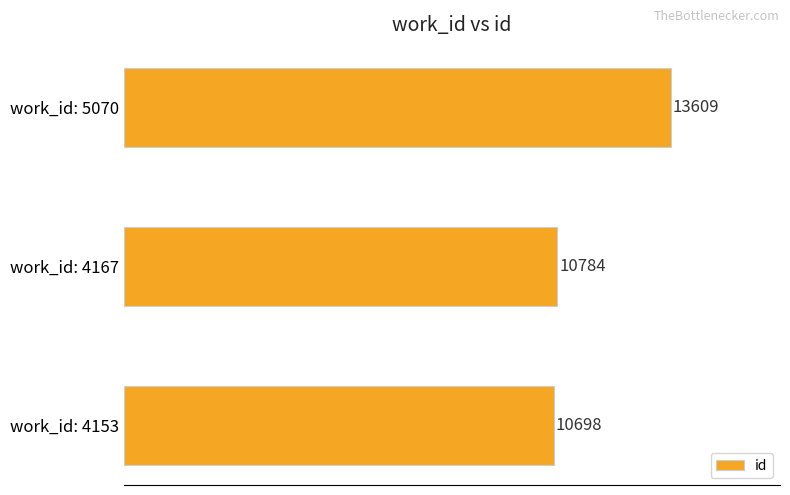

What is the smallest value displayed?

10698